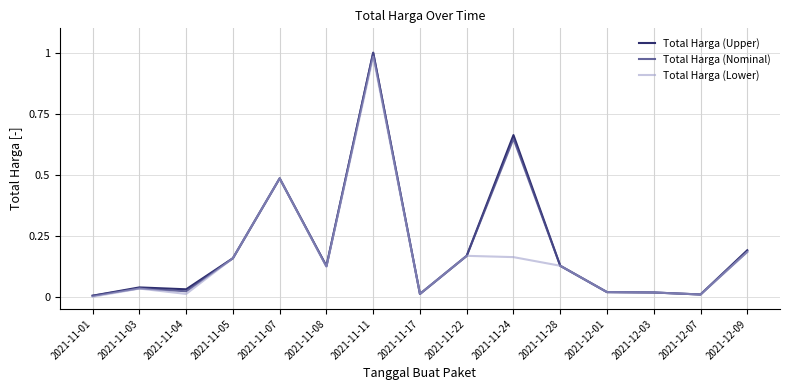

At which category is the sum across all series the highest?

2021-11-11